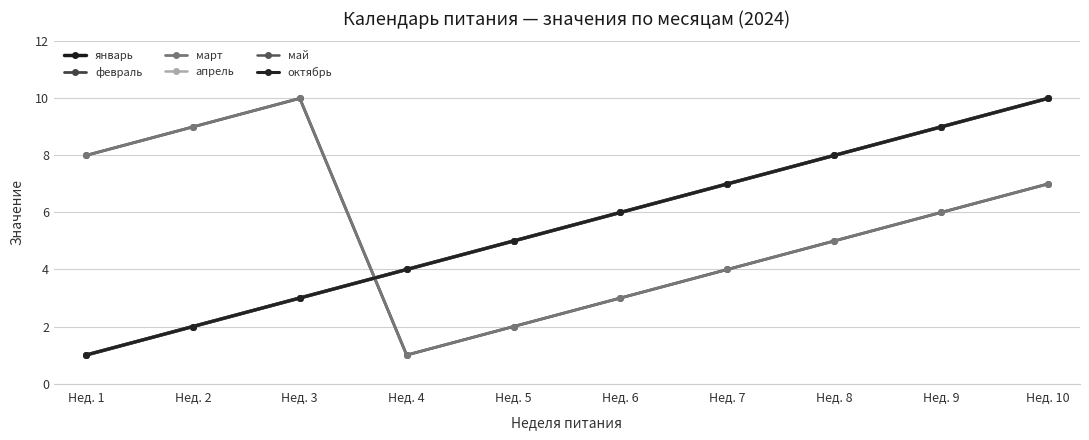

Which series has the largest total across all categories?

январь